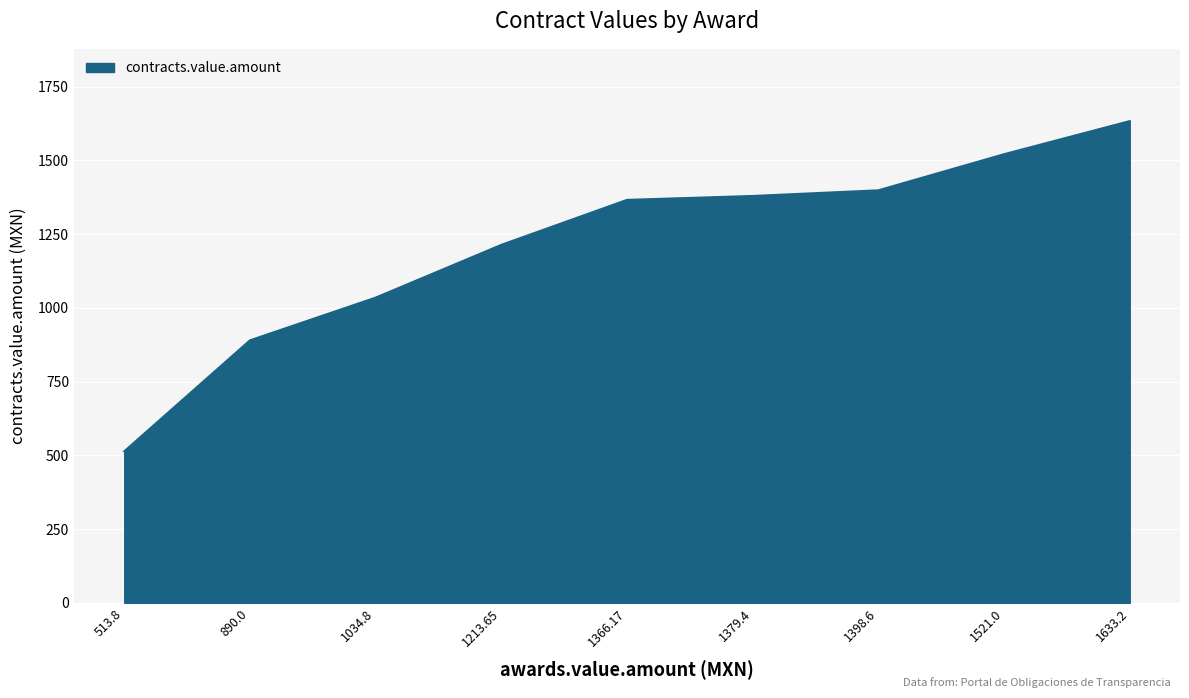

Approximately how many times larger is the value at 1366.17 compared to 513.8?

2.7